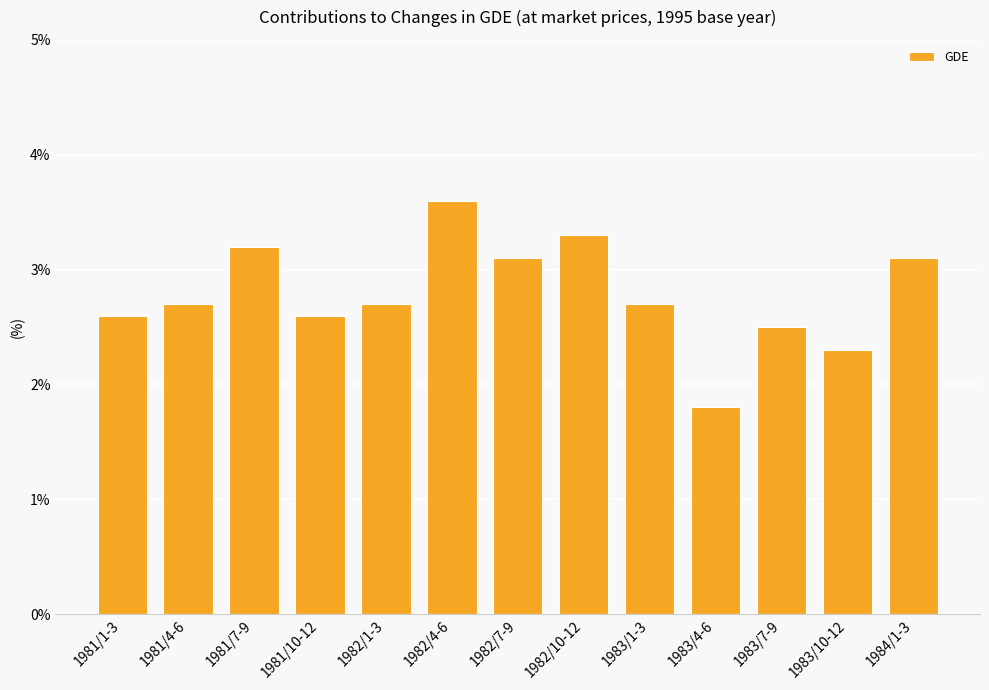

How many values are below 2?

1